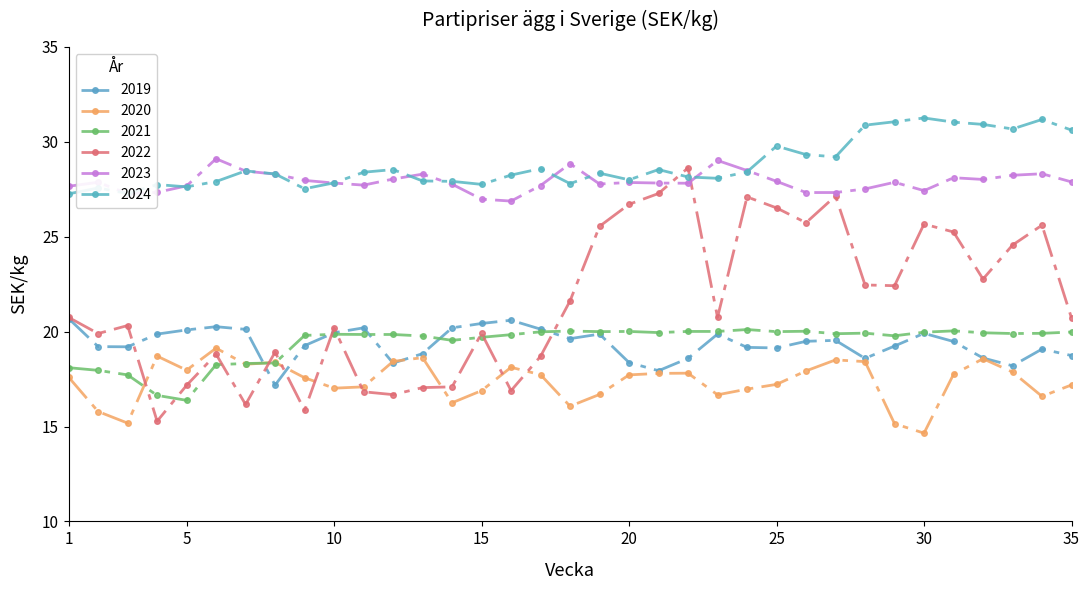

How many distinct data groups are displayed?

6